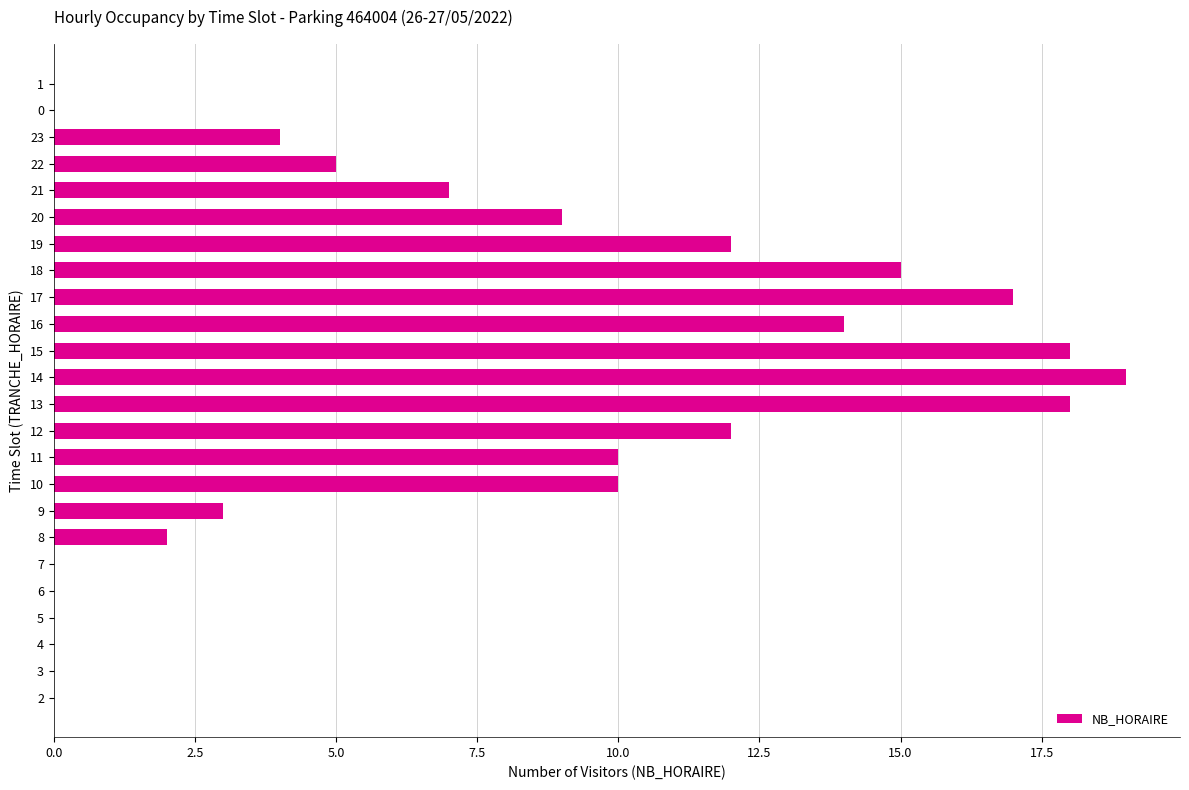

What is the sum of all values?

175